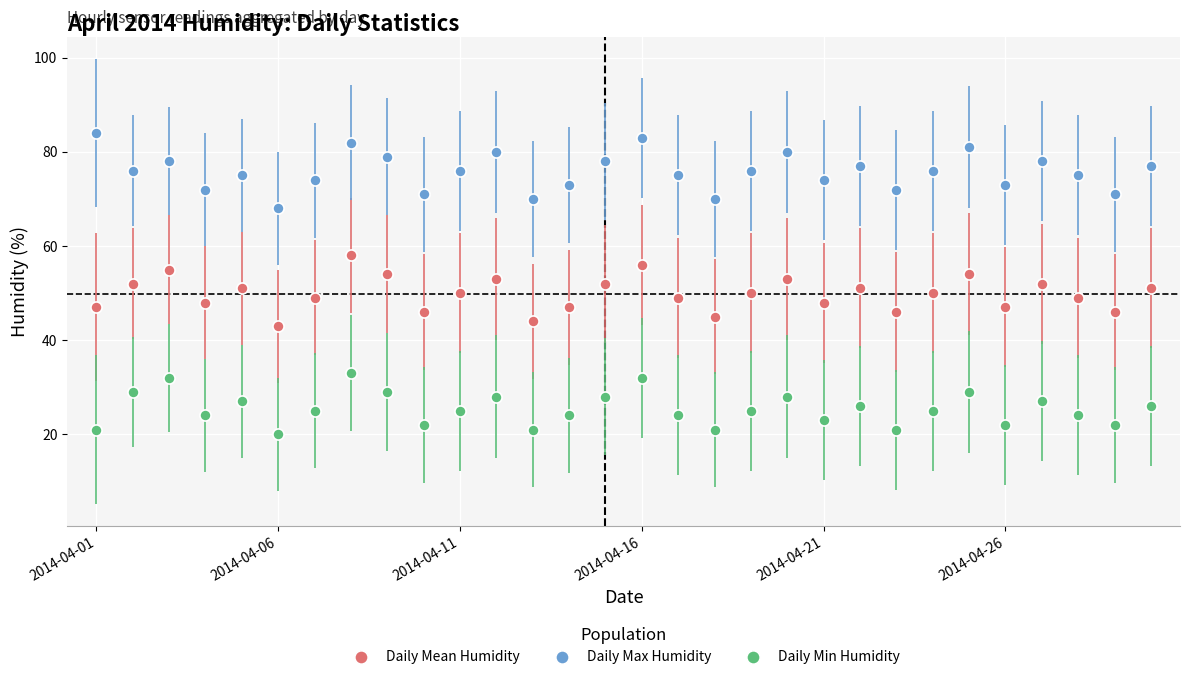

What is the average value of the Daily Max Humidity series?

76